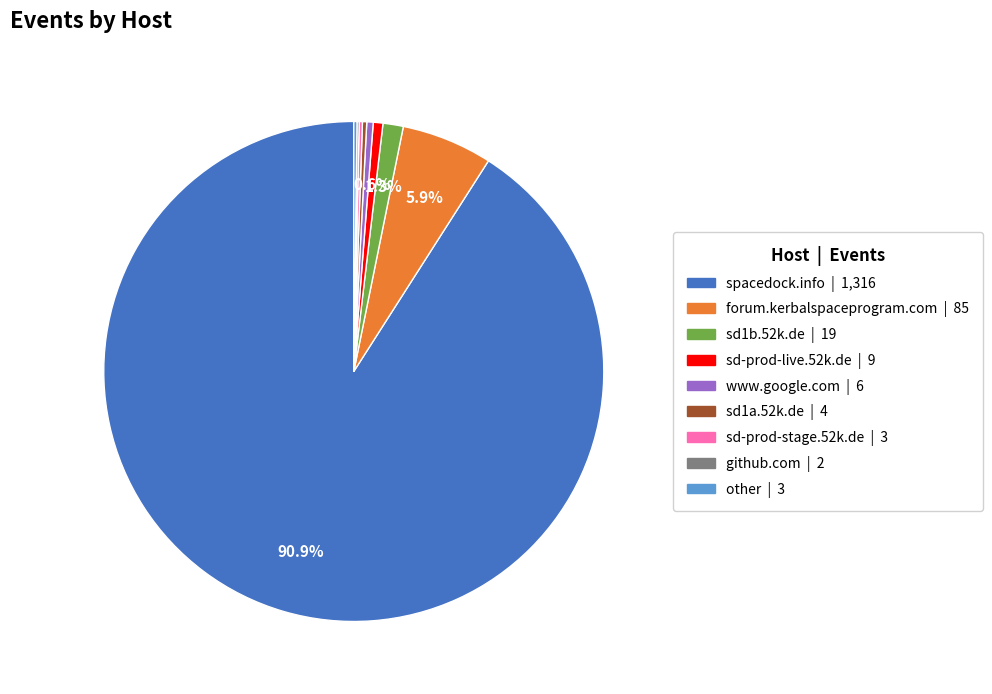

To the nearest percent, what is the average slice percentage?

11%